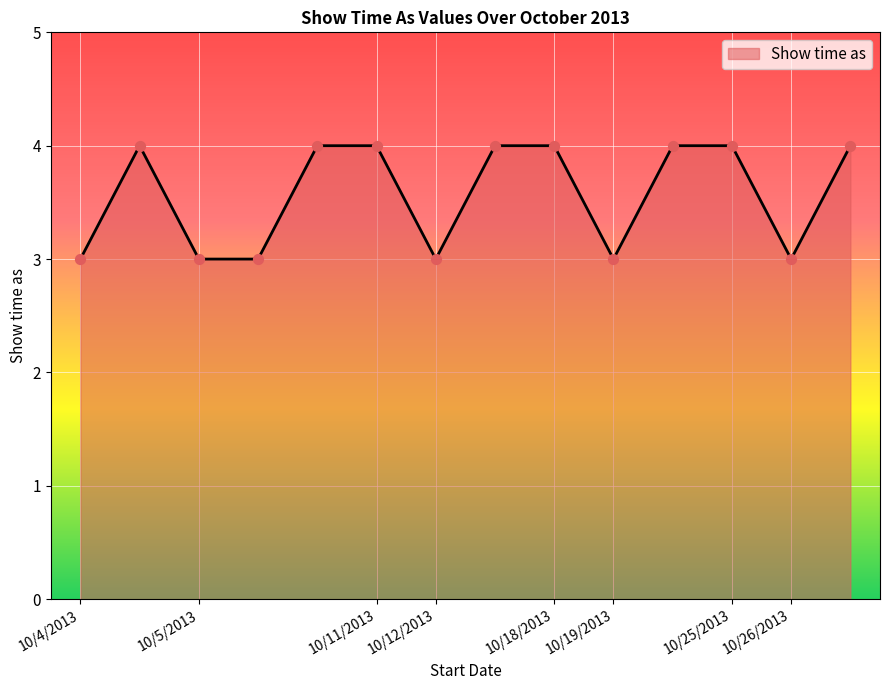

What is the minimum value shown in the chart?

3